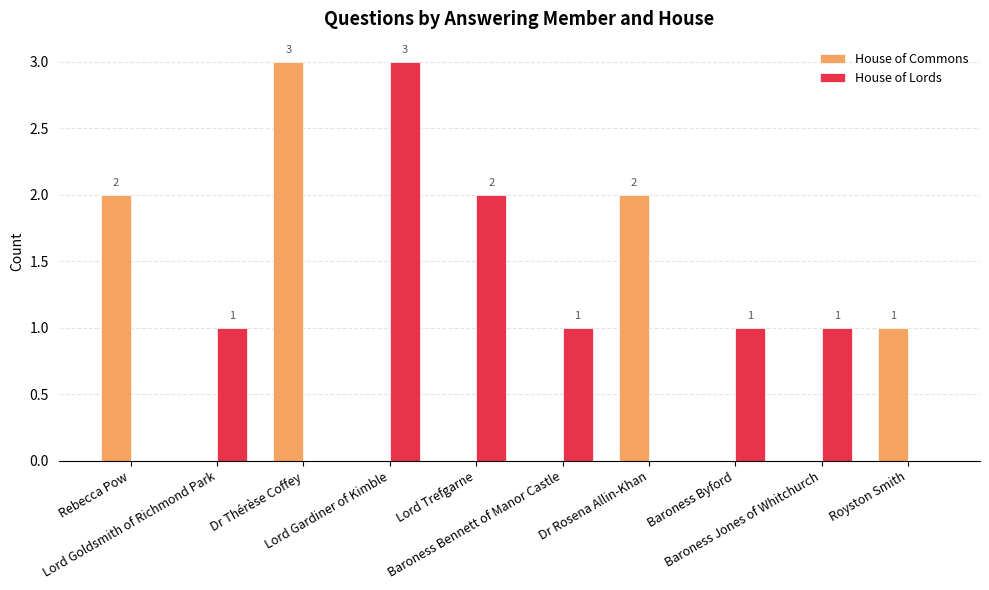

True or false: House of Commons has a value of 0 at Lord Goldsmith of Richmond Park.

True